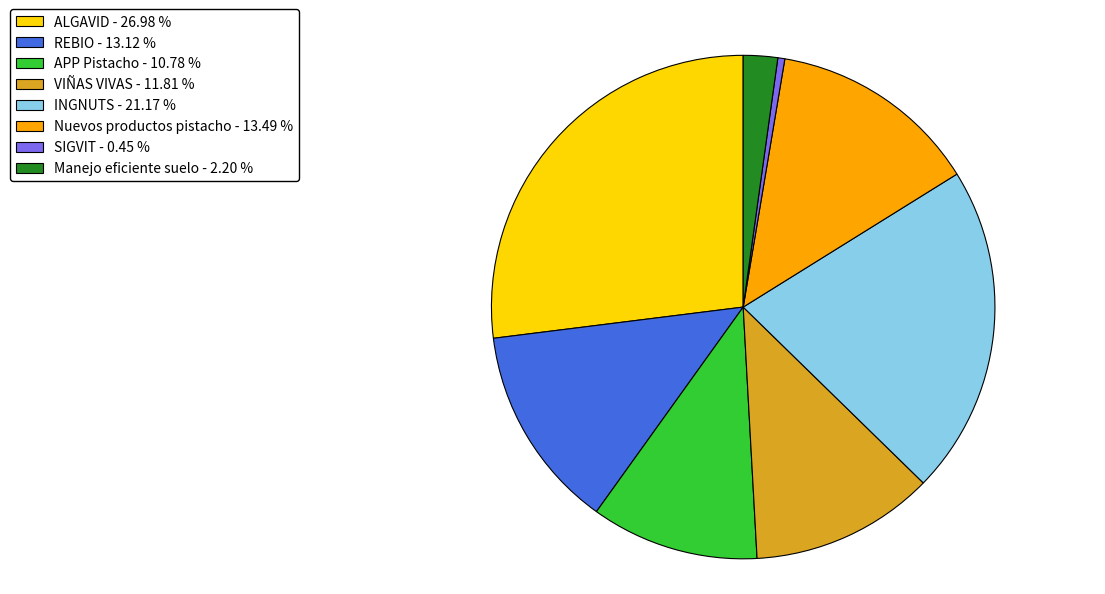

Approximately how many times larger is the value at VIÑAS VIVAS - 11.81 % compared to INGNUTS - 21.17 %?

0.6